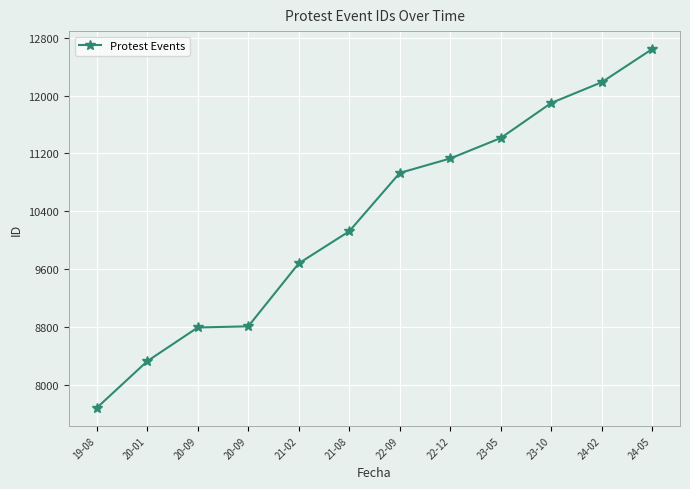

At which label is the value closest to 10163?

21-08